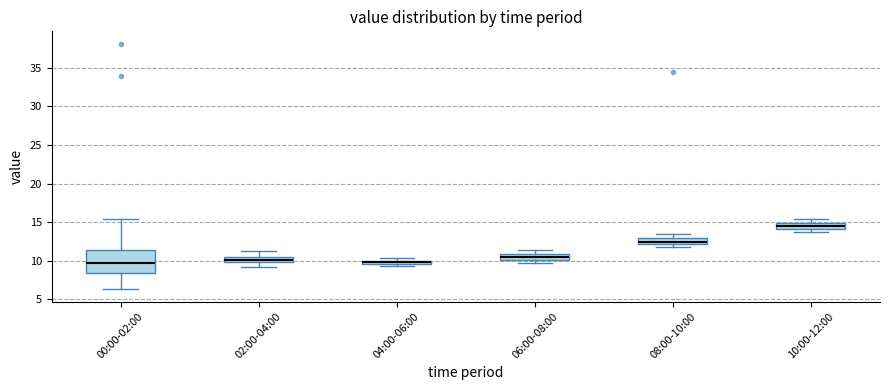

Which box is the tallest, from its lower edge to its upper edge?

00:00-02:00